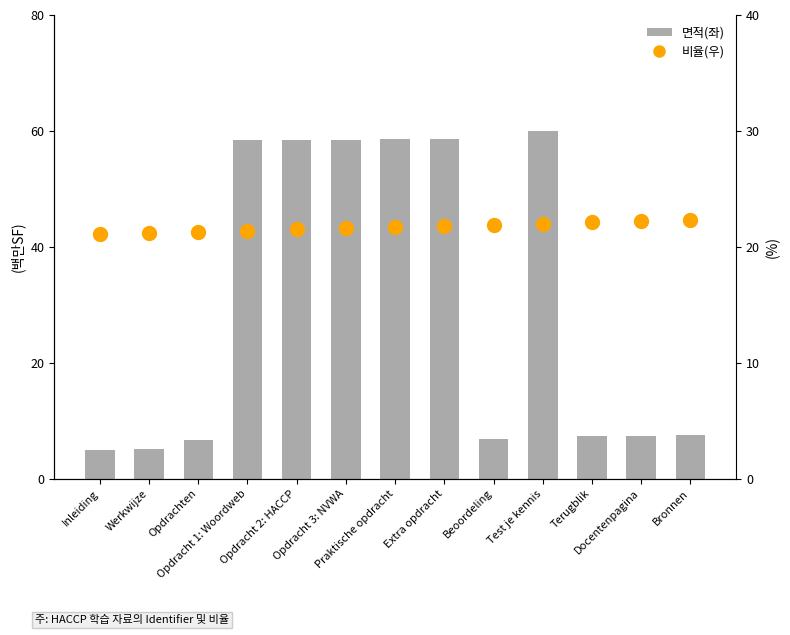

The value of 비율(우) at Beoordeling is 21.9. True or false?

True